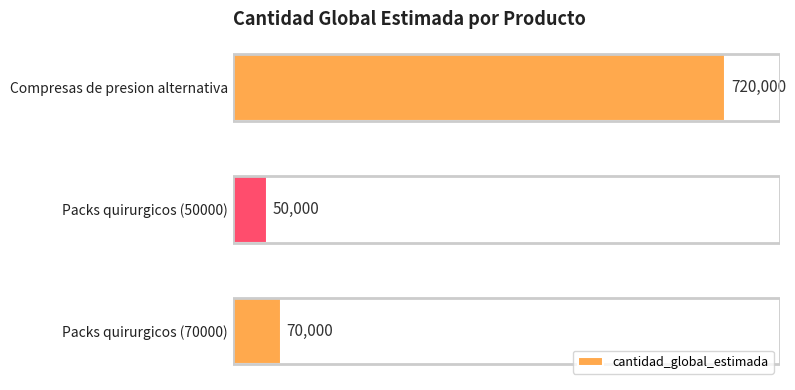

Which category has the lowest value across all series?

Packs quirurgicos (50000)